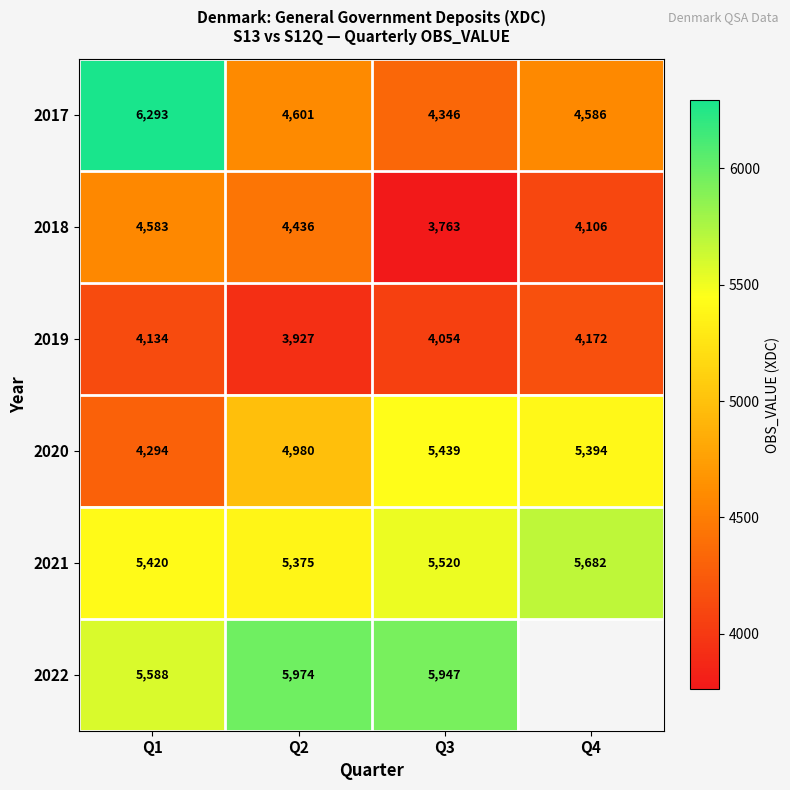

What is the greatest value displayed?

6293.0